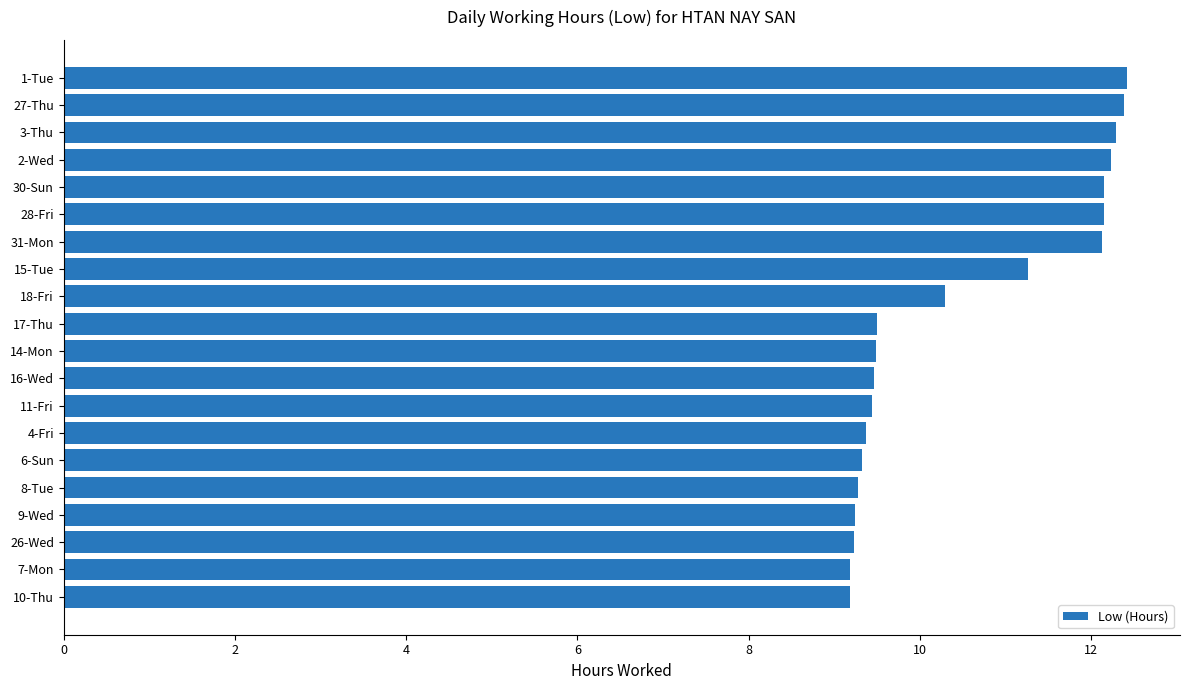

What is the smallest value displayed?

9.2